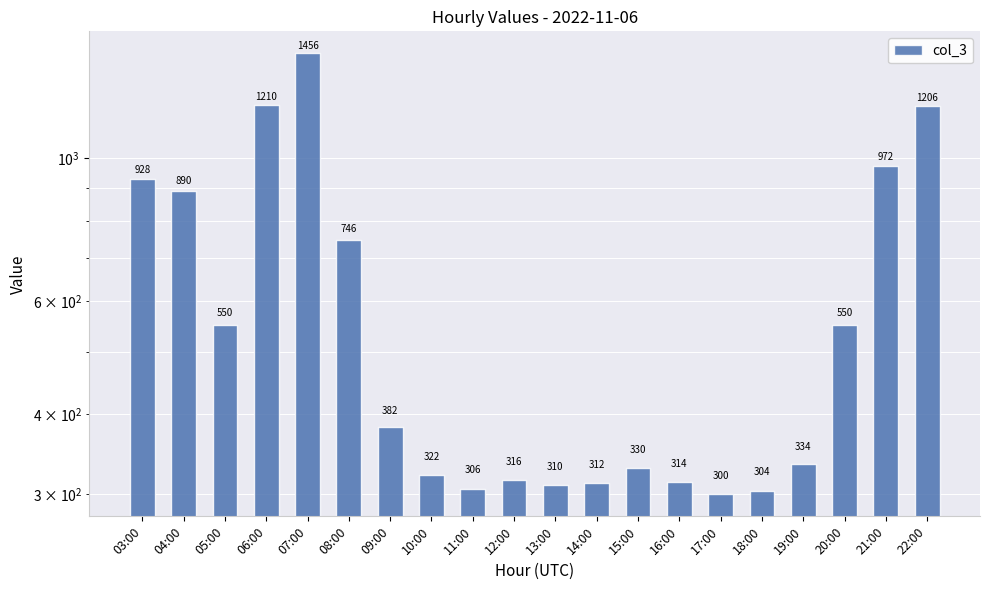

Which has a higher value, 05:00 or 04:00?

04:00